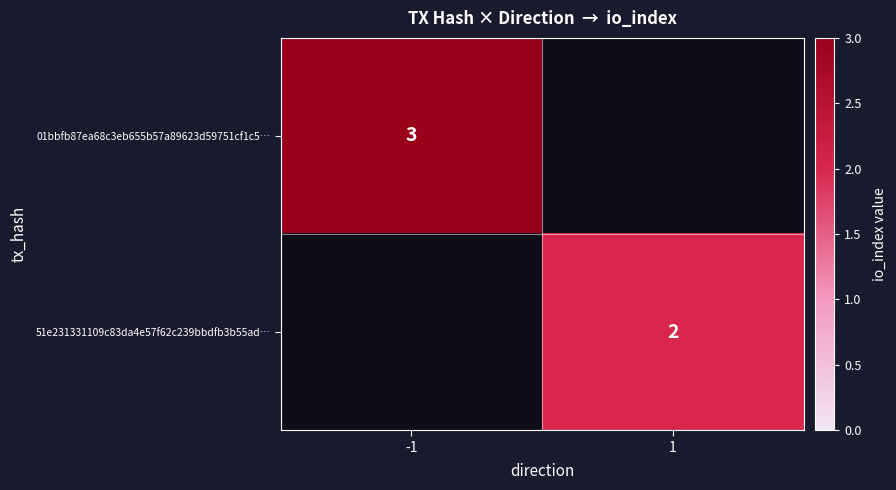

The 51e231331109c83da4e57f62c239bbdfb3b55ad… series shows 3 at 1. True or false?

False